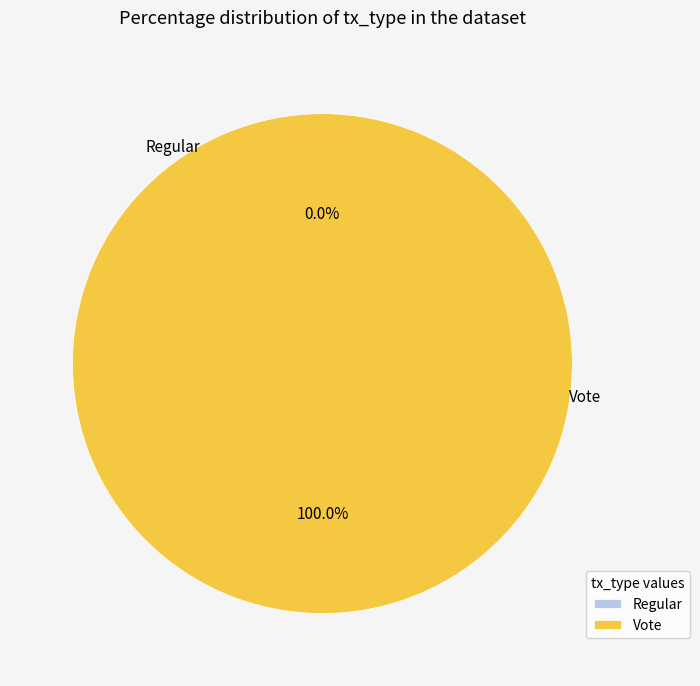

Is it true that Regular is 0% of the pie?

True